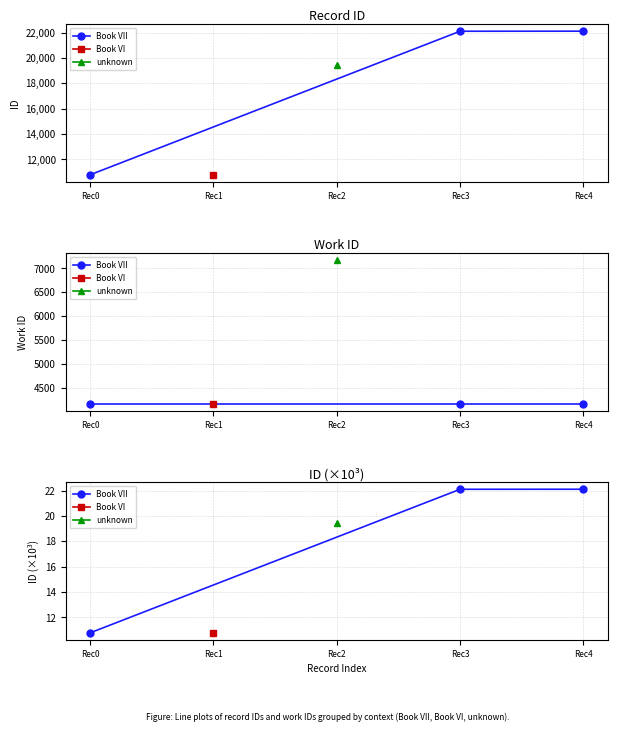

At which label is the value closest to 16?

Rec0